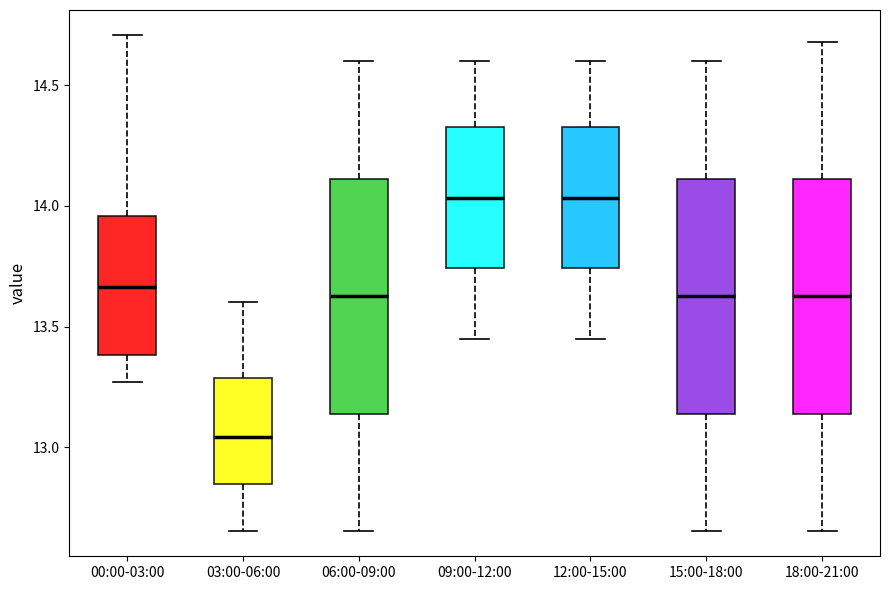

Which box's median line is the lowest?

03:00-06:00